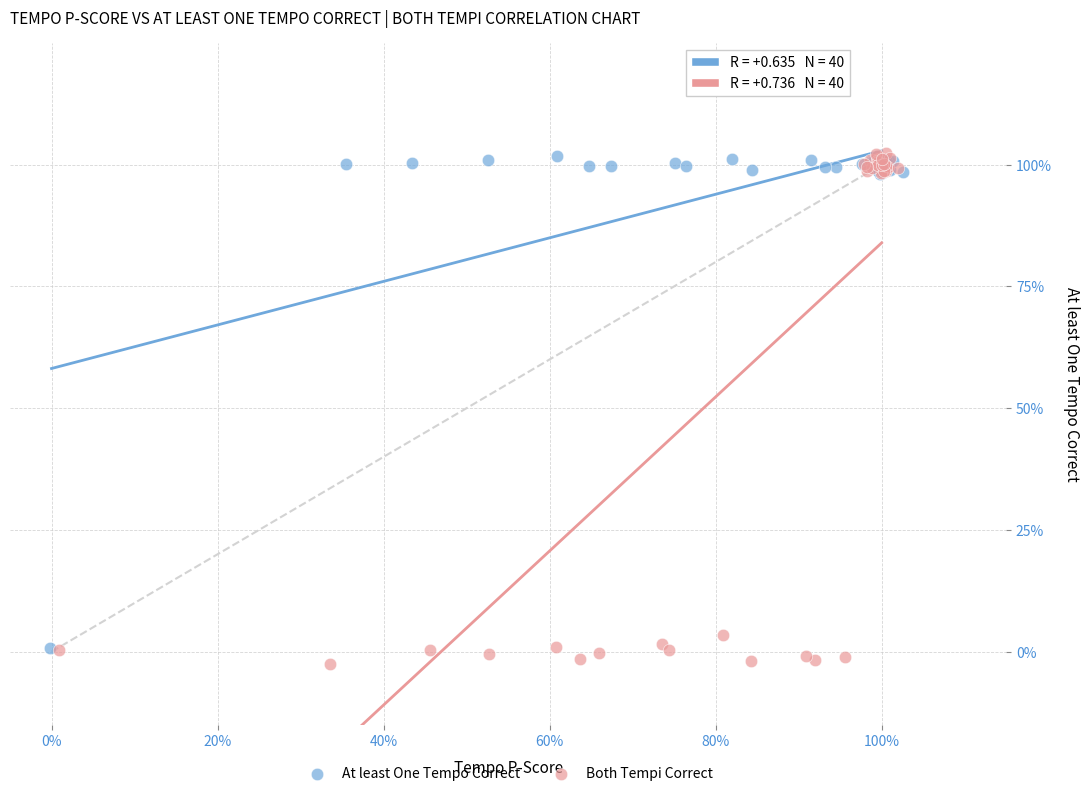

What are all the series names shown in the legend?

At least One Tempo Correct, Both Tempi Correct